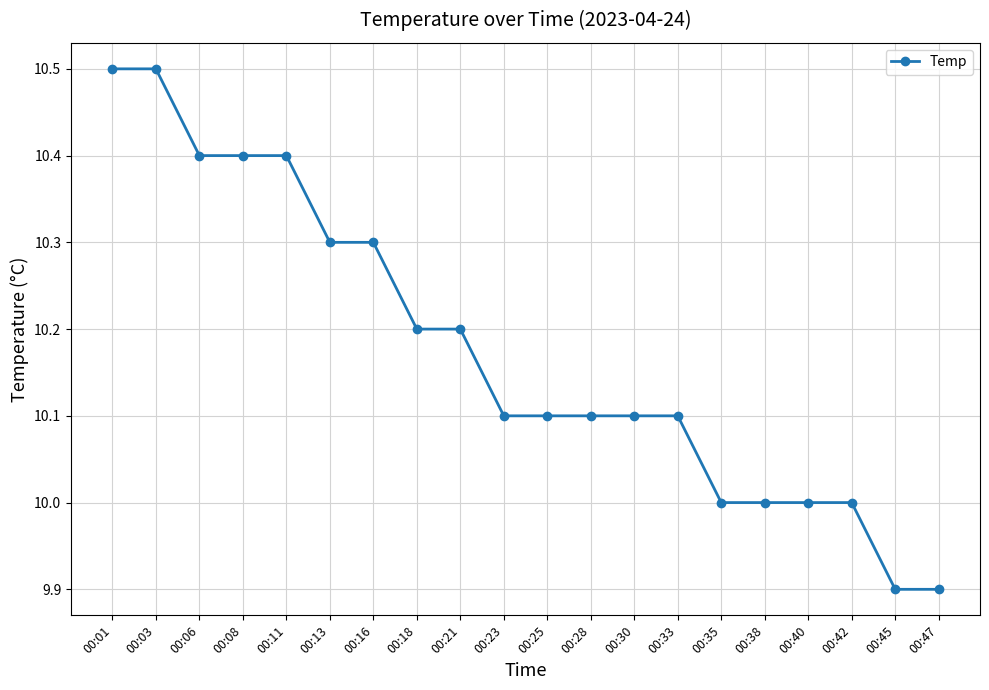

What is the value of the 7th point from the left?

10.3